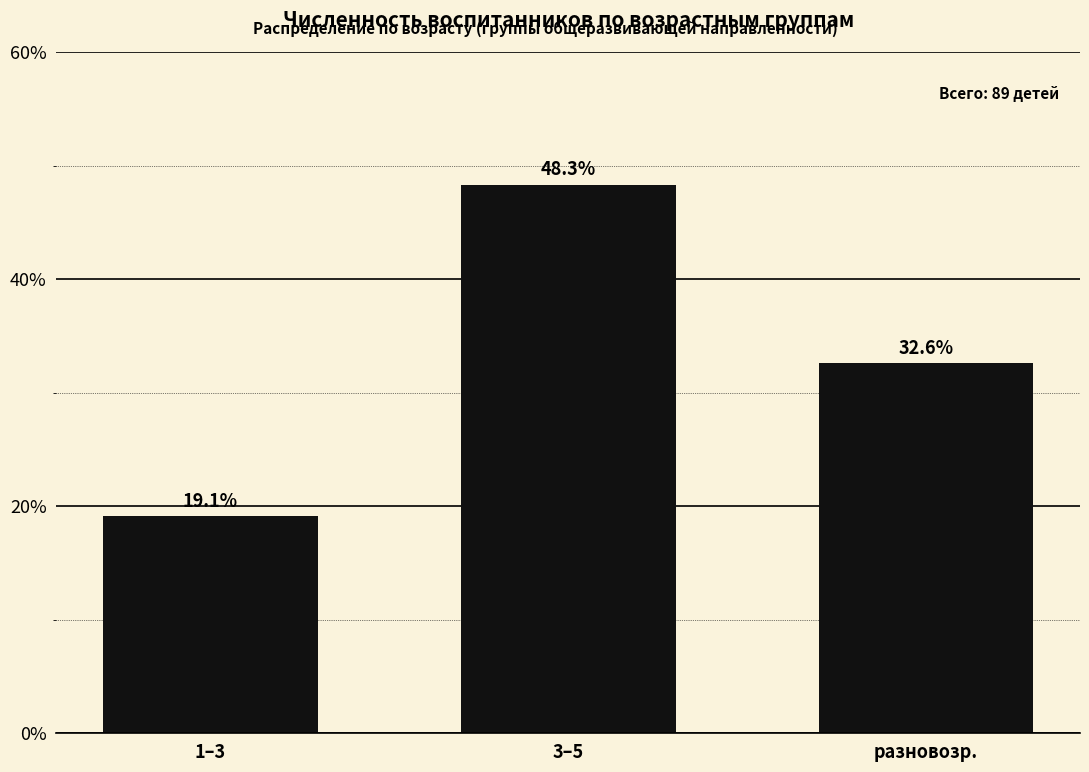

Reading left to right, list all the values displayed in this chart.

19.1	48.3	32.6